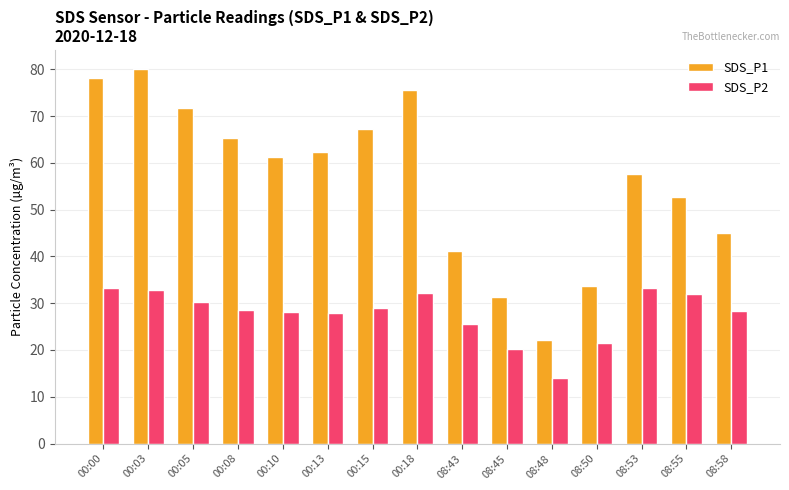

What is the sum of the SDS_P2 values at 00:08 and 08:50?

49.9